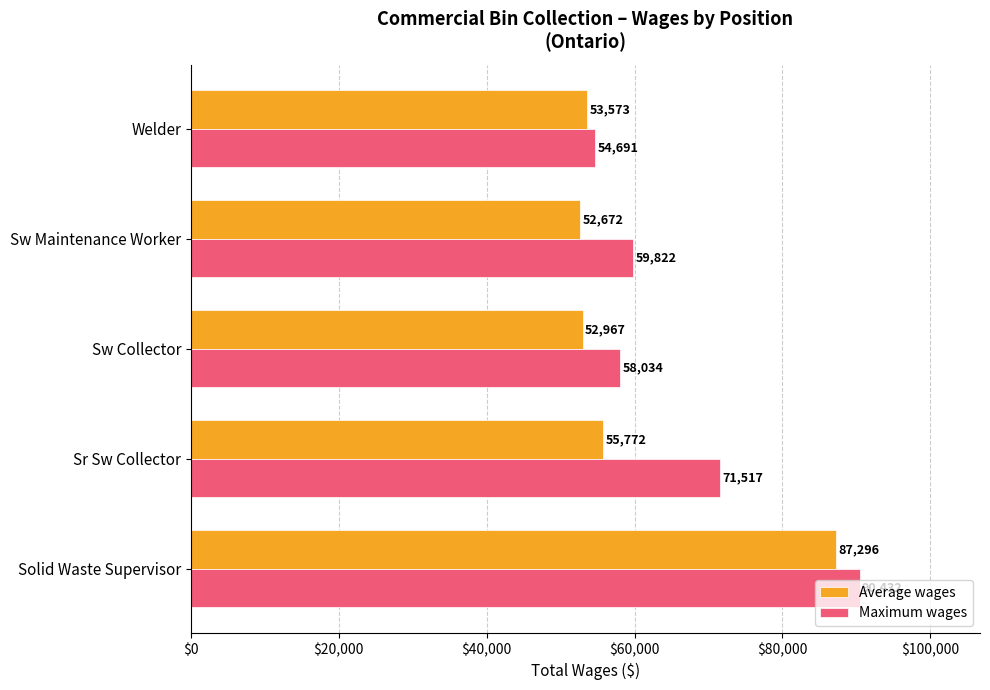

At Sw Maintenance Worker, list the series in order from largest to smallest.

Maximum wages, Average wages